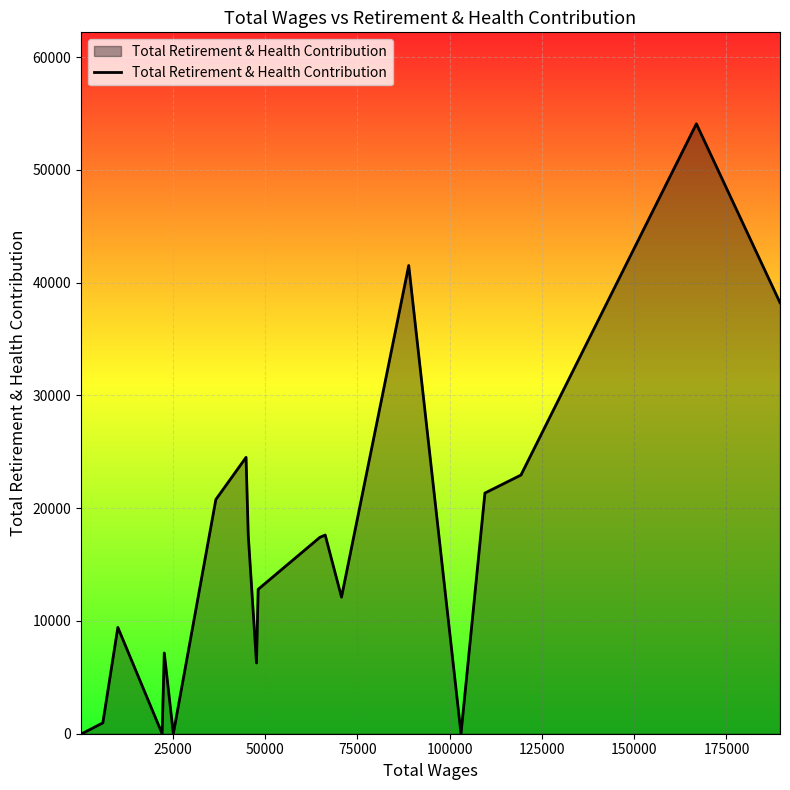

What is the difference between the maximum and minimum values?

54079